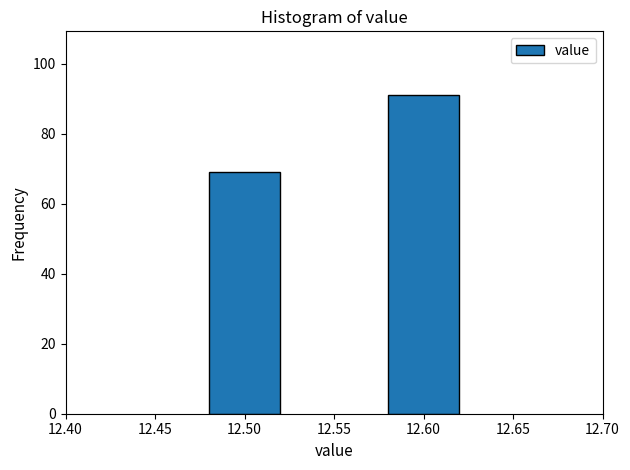

Reading left to right, extract all data points from this chart.

12.50=69	12.60=91